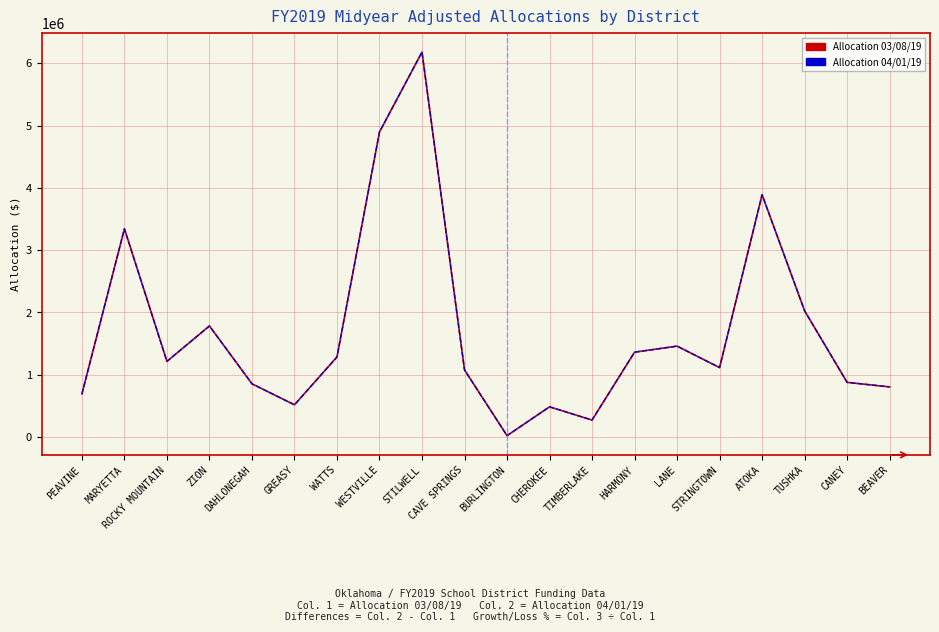

What is the label of the 1st point from the left?

PEAVINE